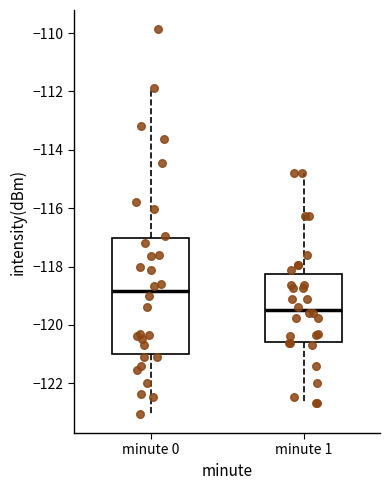

Reading left to right, transcribe this box plot: for each box, give where its median line is, the range the box spans, and where its two whiskers end, as read against the y-axis. The values are not printed on the chart, so give them approximately, as read against the axis.

minute 0: median -118.8, box -121.0 to -117.0, whiskers -123.0 to -111.8
minute 1: median -119.4, box -120.6 to -118.2, whiskers -122.6 to -114.8